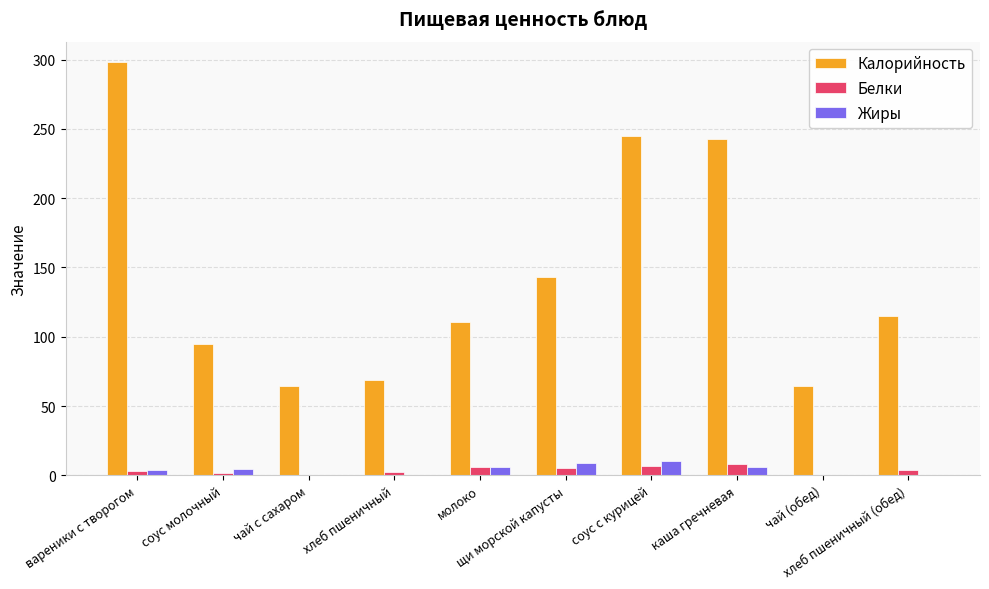

Does the chart contain stacked bars?

No